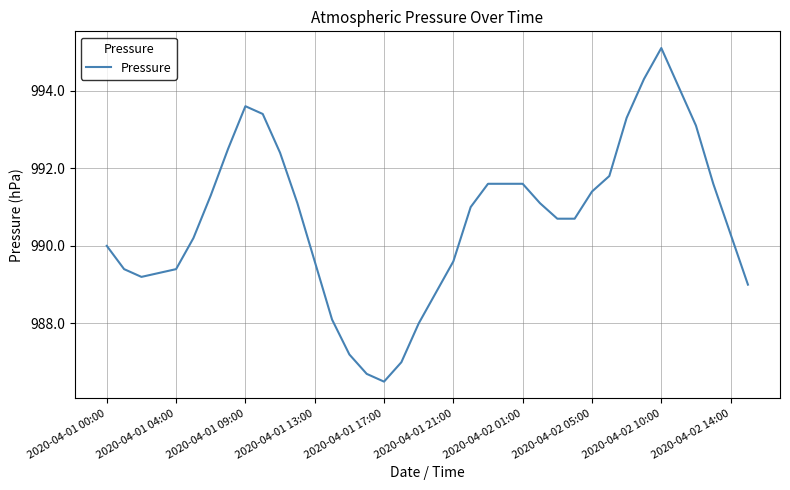

What is the difference between the maximum and minimum values?

8.6